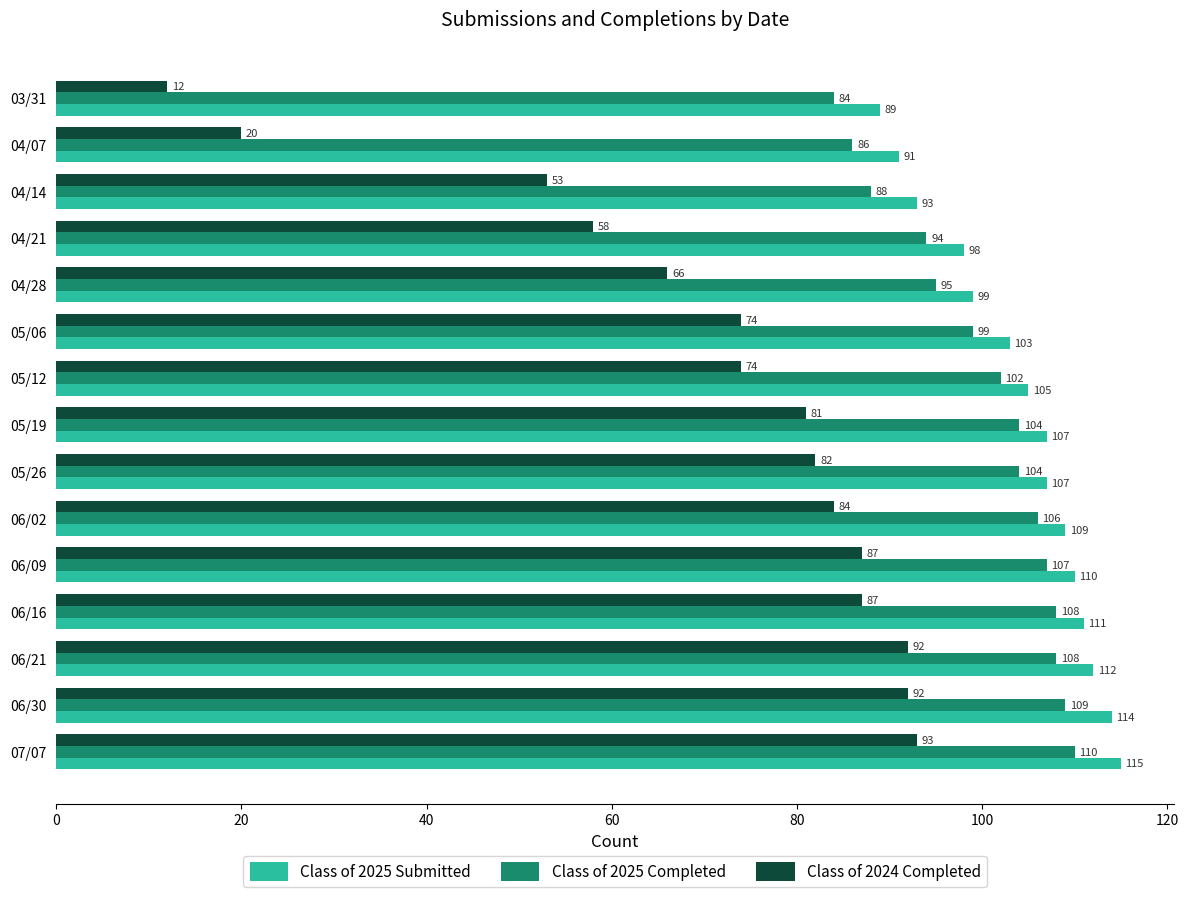

Is the value of Class of 2025 Completed at 05/19 greater than the value of Class of 2025 Submitted at 07/07?

No